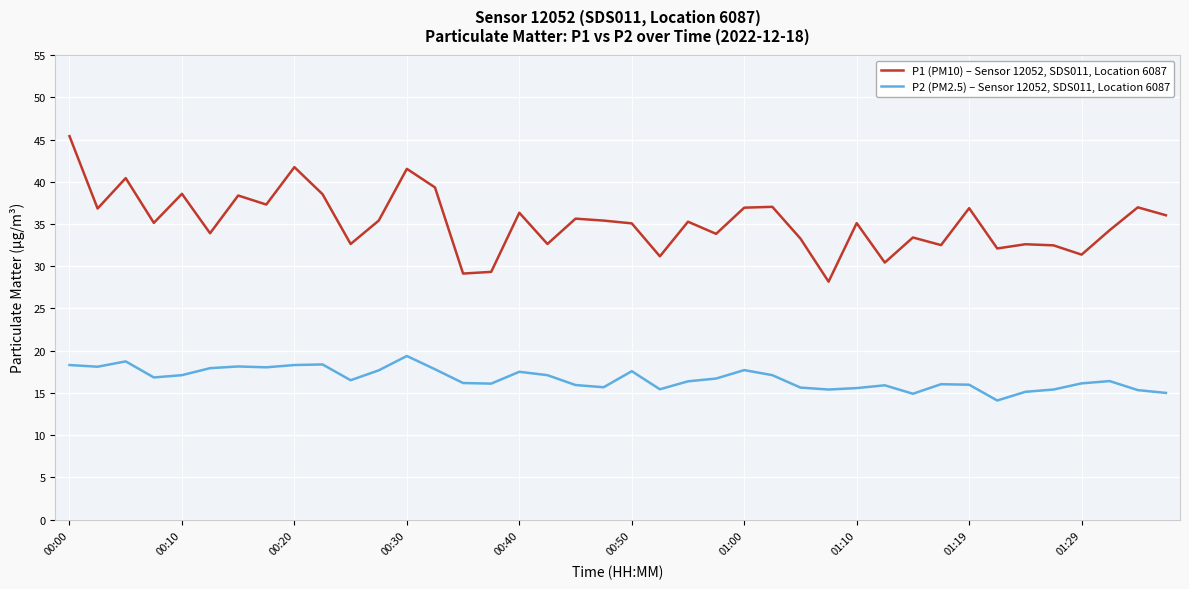

What is the average value of the P1 (PM10) – Sensor 12052, SDS011, Location 6087 series?

35.2